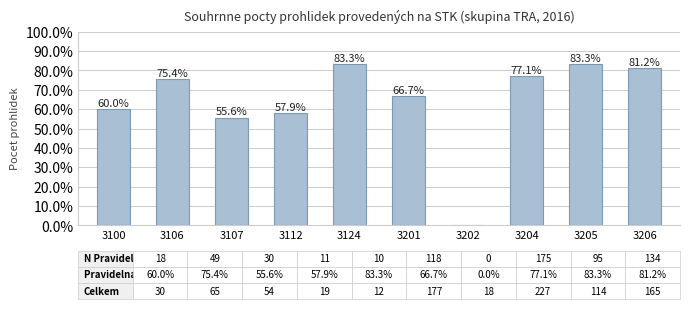

Are the bars horizontal?

No